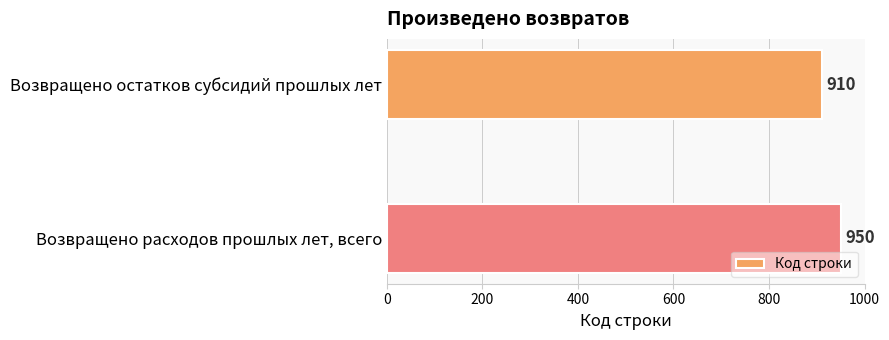

Between Возвращено расходов прошлых лет, всего and Возвращено остатков субсидий прошлых лет, which is larger?

Возвращено расходов прошлых лет, всего